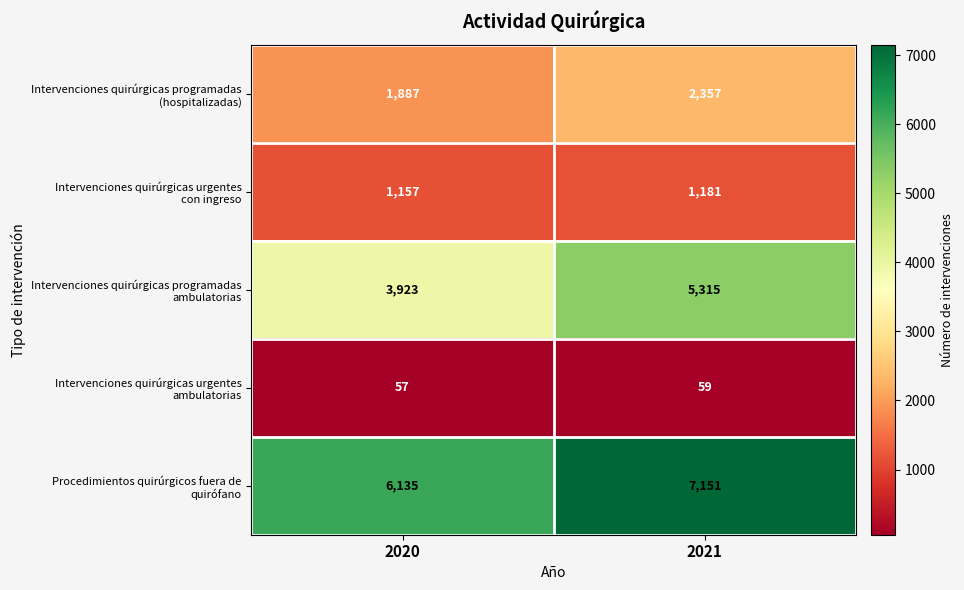

What is the total value across all series at 2021?

16063